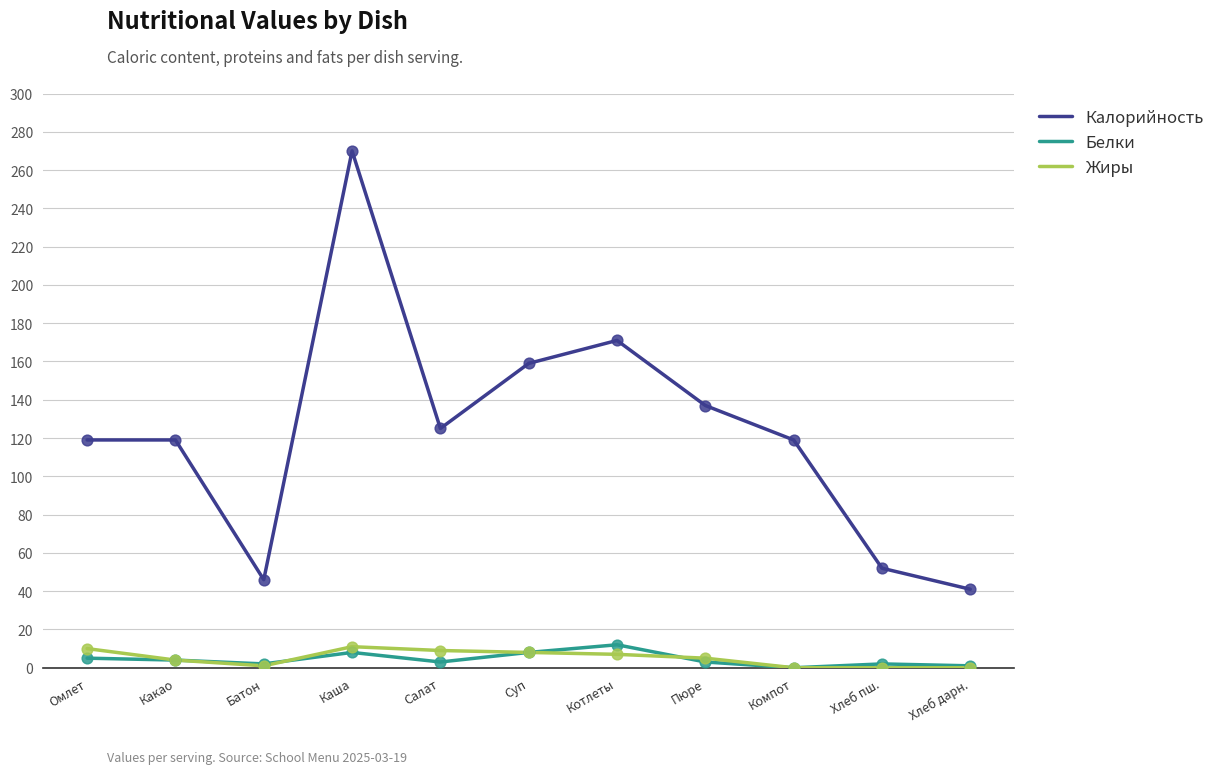

Which series changed the most between Пюре and Хлеб пш.?

Калорийность